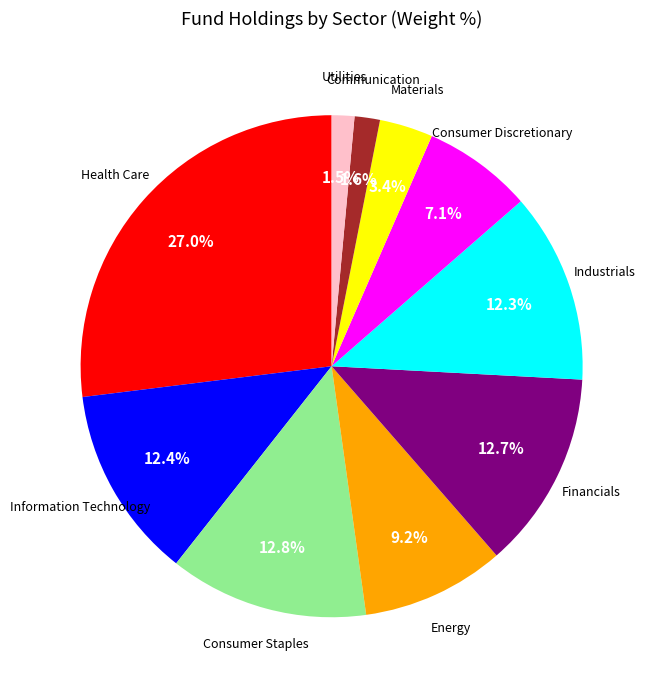

Count the number of slices in the pie.

10